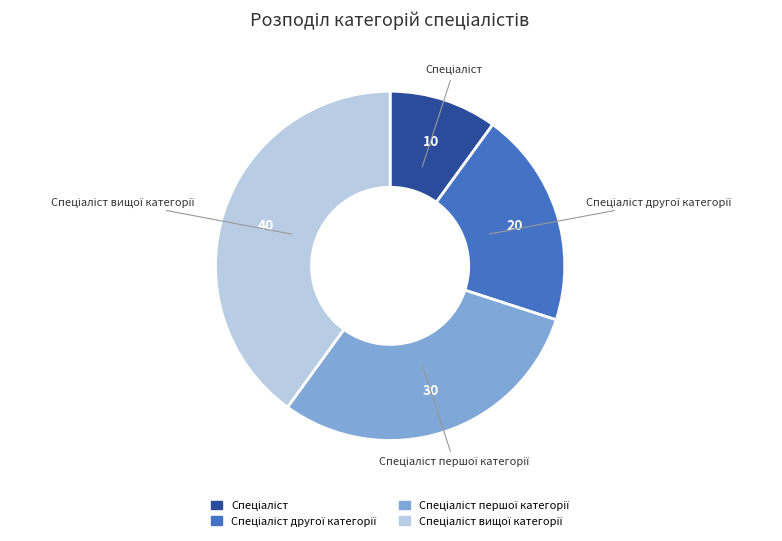

Does any single category account for the majority?

No